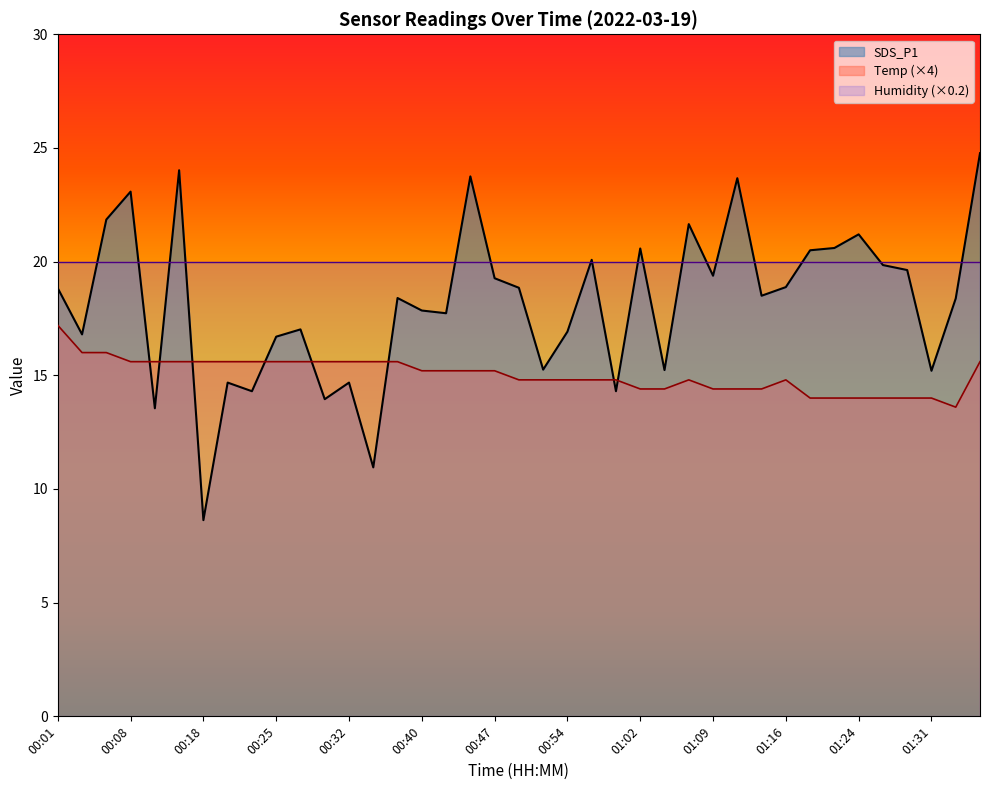

What is the difference between the maximum and minimum values?

16.1